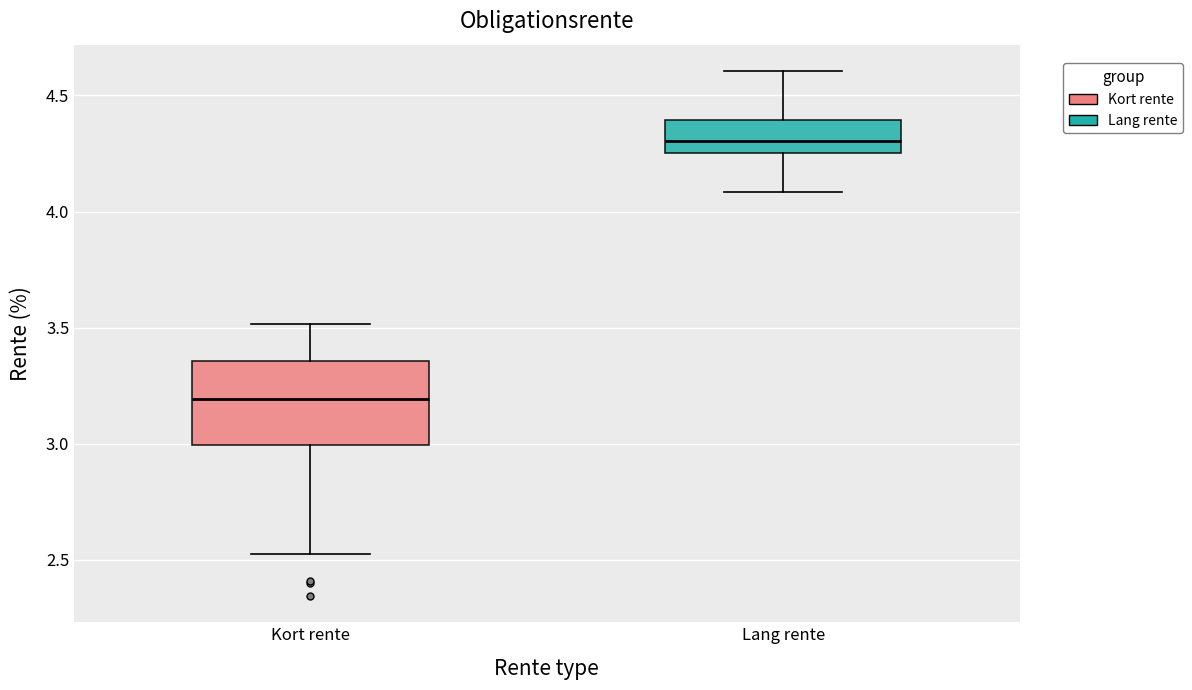

Where is the upper edge of the box for Kort rente on the y-axis? The values are not printed on the chart, so give them approximately, as read against the axis.

3.35